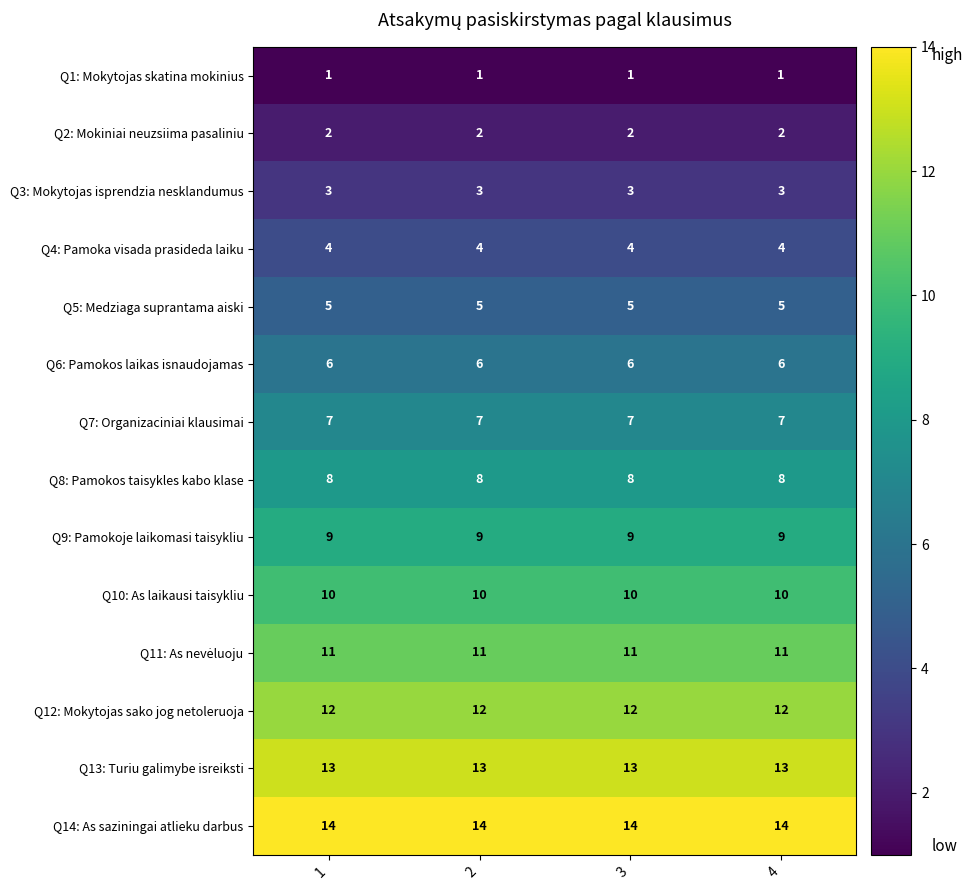

What is the total value across all series at 4?

105